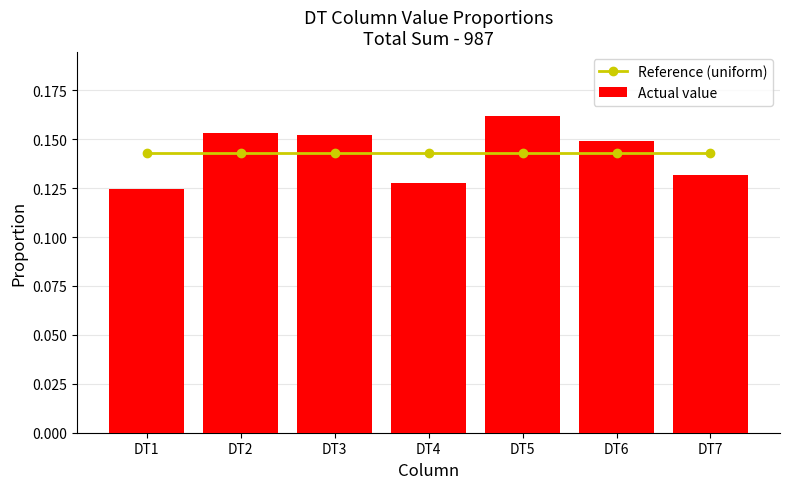

Does the chart contain any negative values?

No